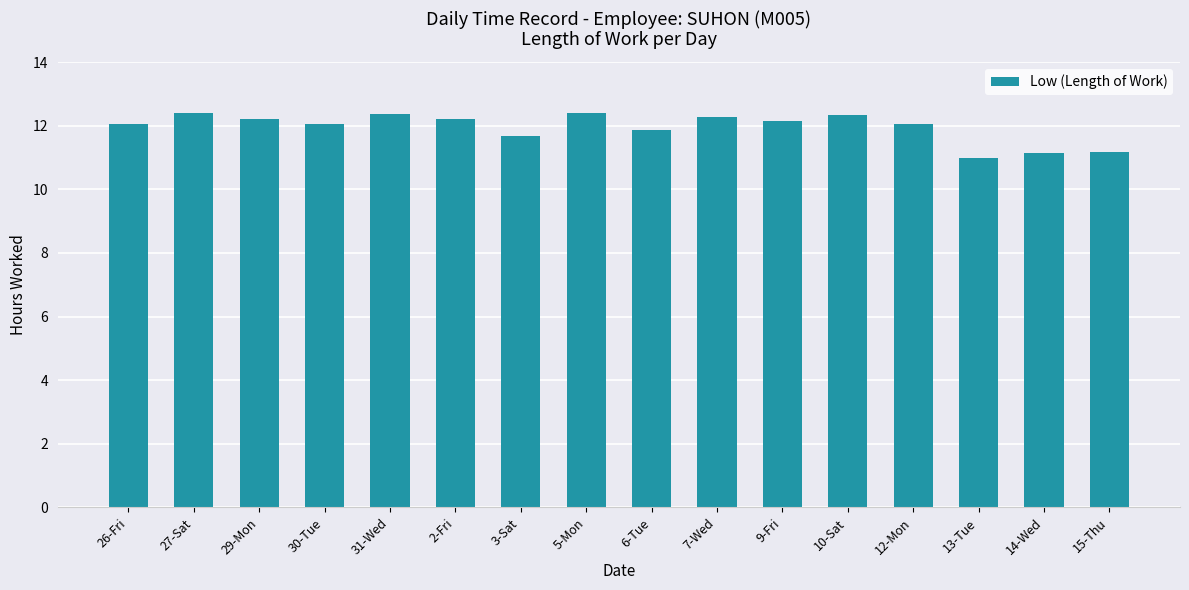

What is the value of the 4th bar from the left?

12.1